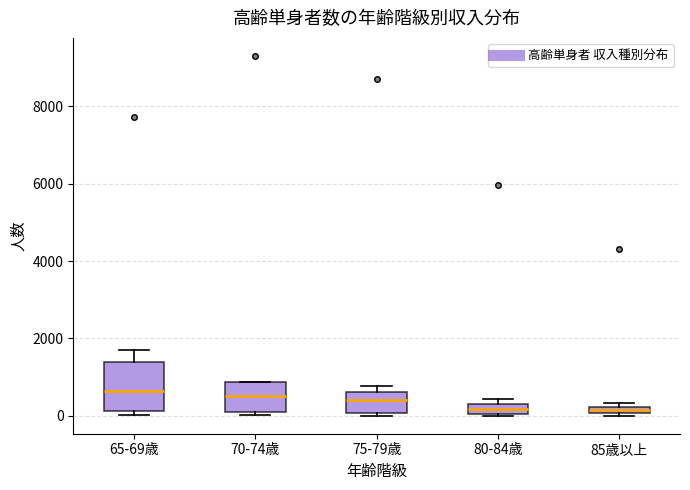

Comparing the boxes themselves (not the whiskers), which one is the tallest?

65-69歳